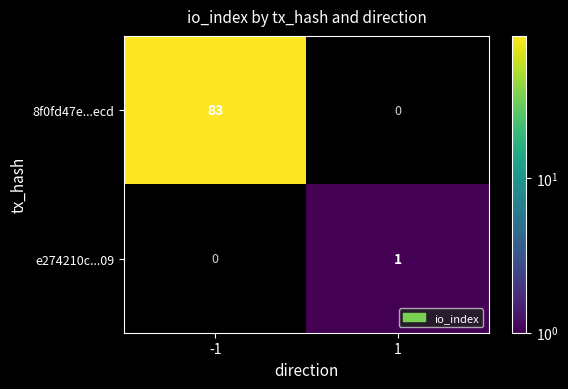

Which series has the largest range (max minus min)?

8f0fd47e...ecd